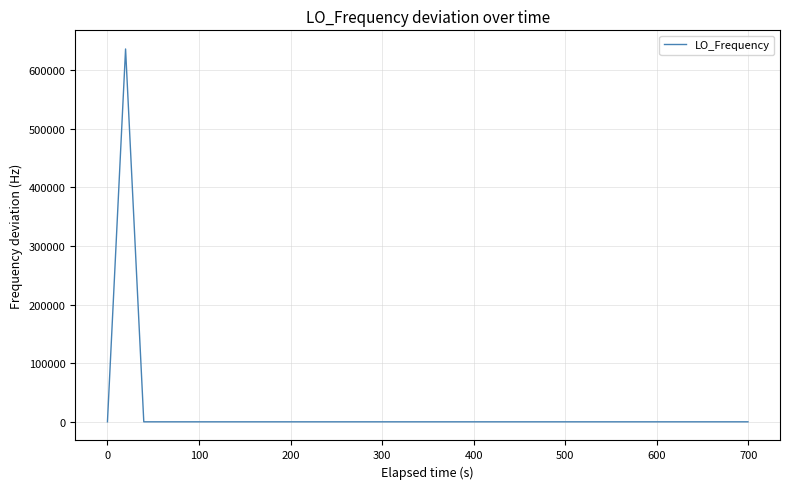

What is the maximum value shown in the chart?

635709.1